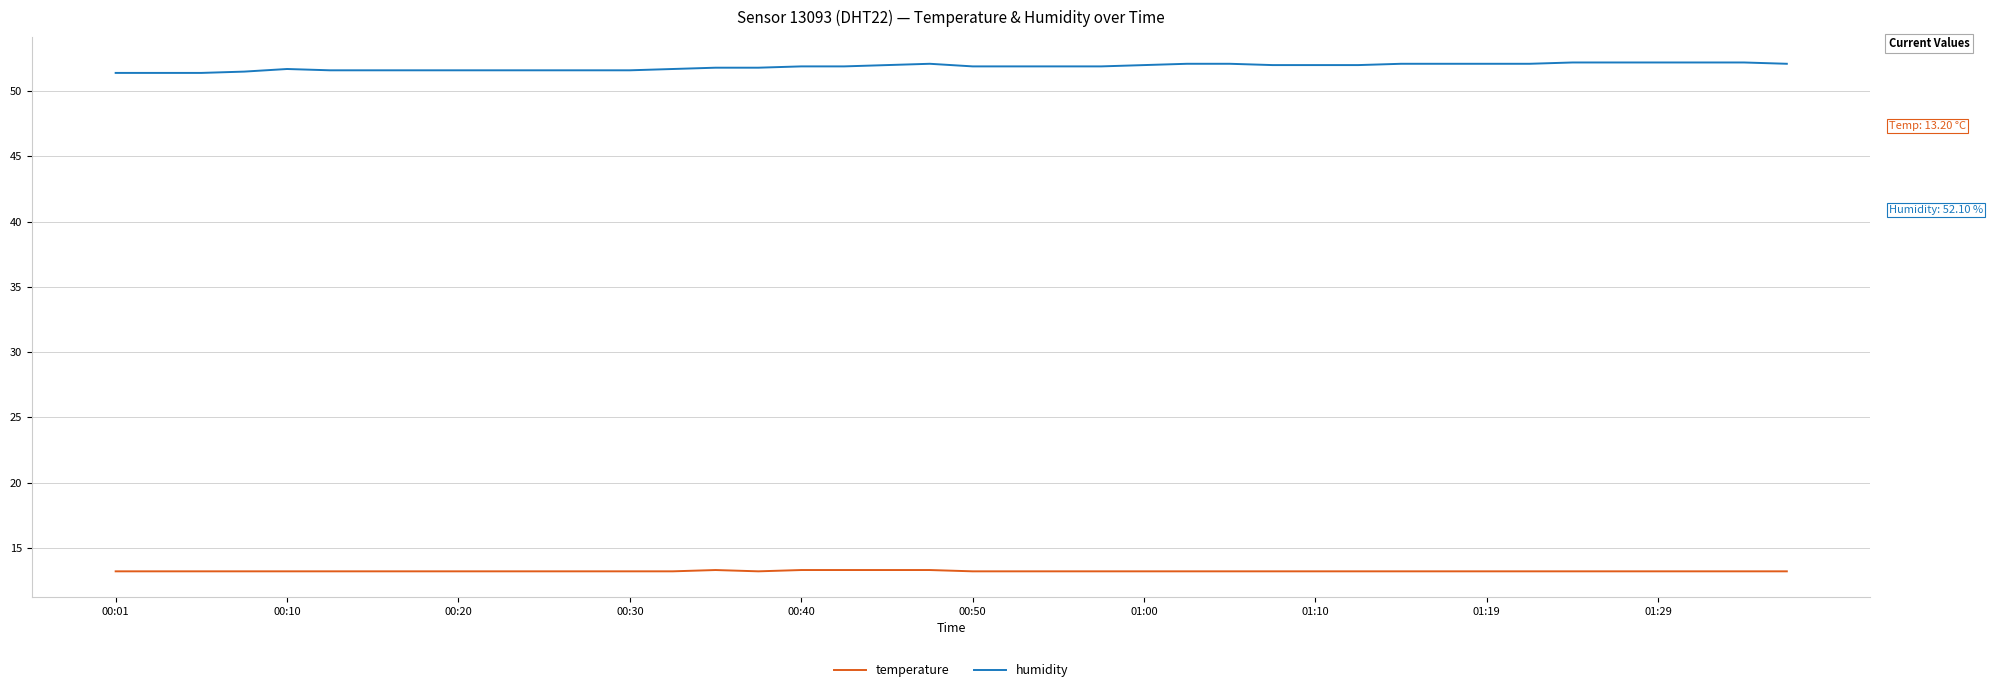

True or false: temperature and humidity cross at least once.

False